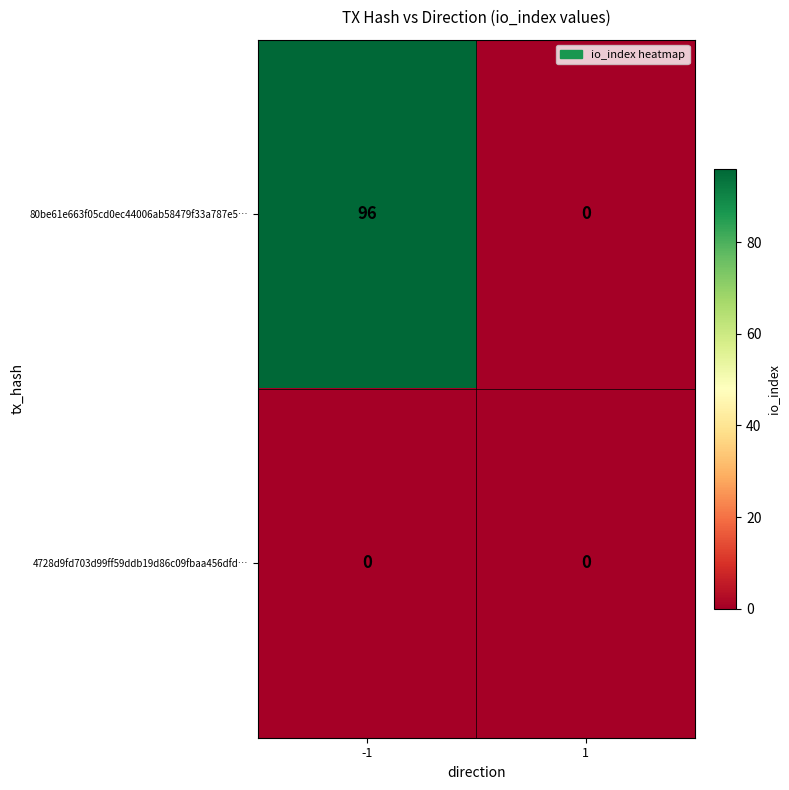

Between -1 and 1, which series saw the biggest shift?

80be61e663f05cd0ec44006ab58479f33a787e5…